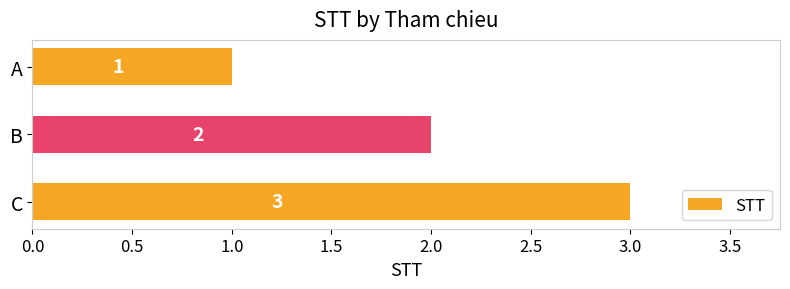

What is the maximum value shown in the chart?

3